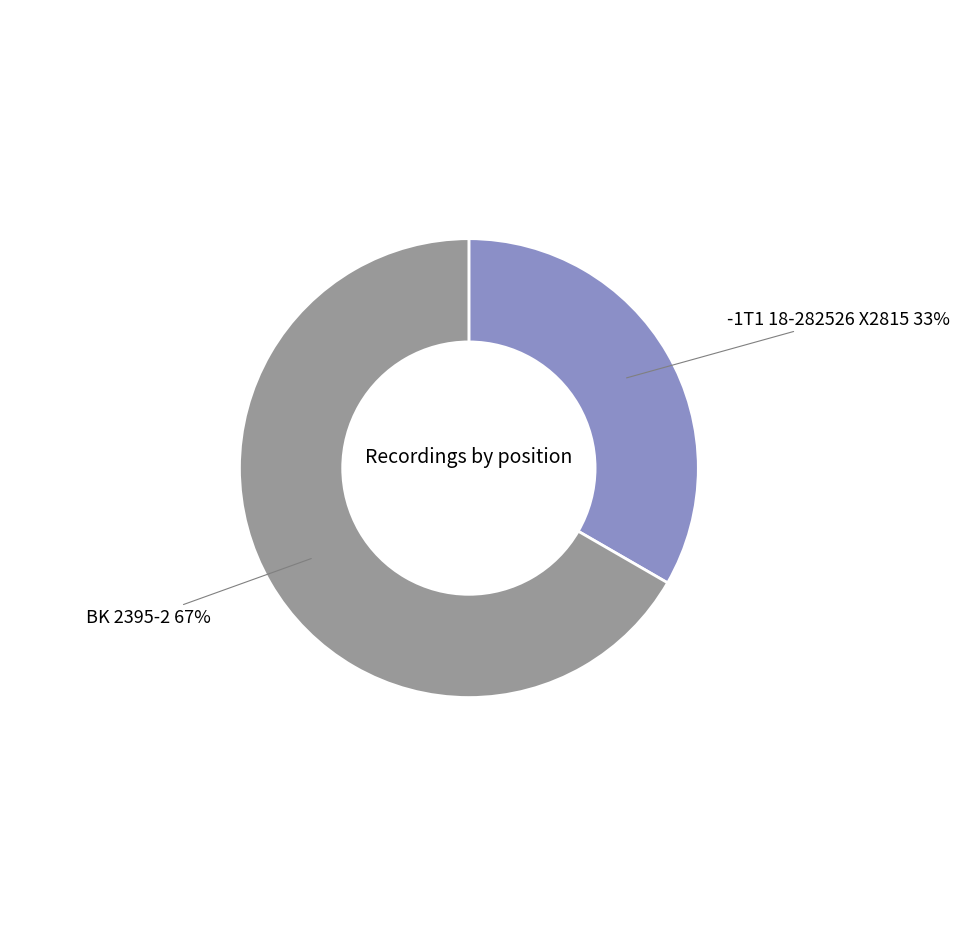

Is there any slice that represents more than half of the pie?

Yes